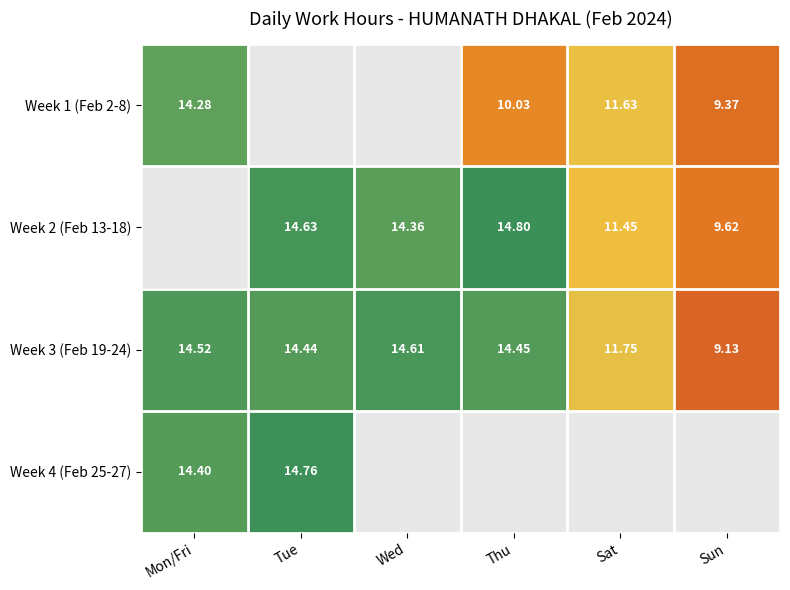

Count the number of categories in the chart.

6